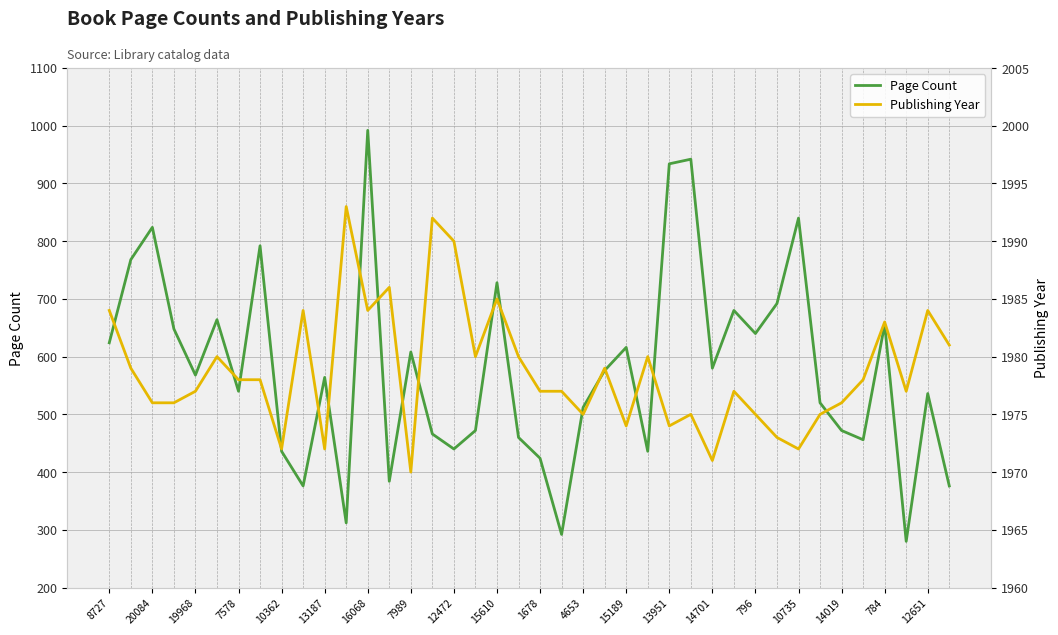

What is the value of the Publishing Year point at the 7th from the left?

1978